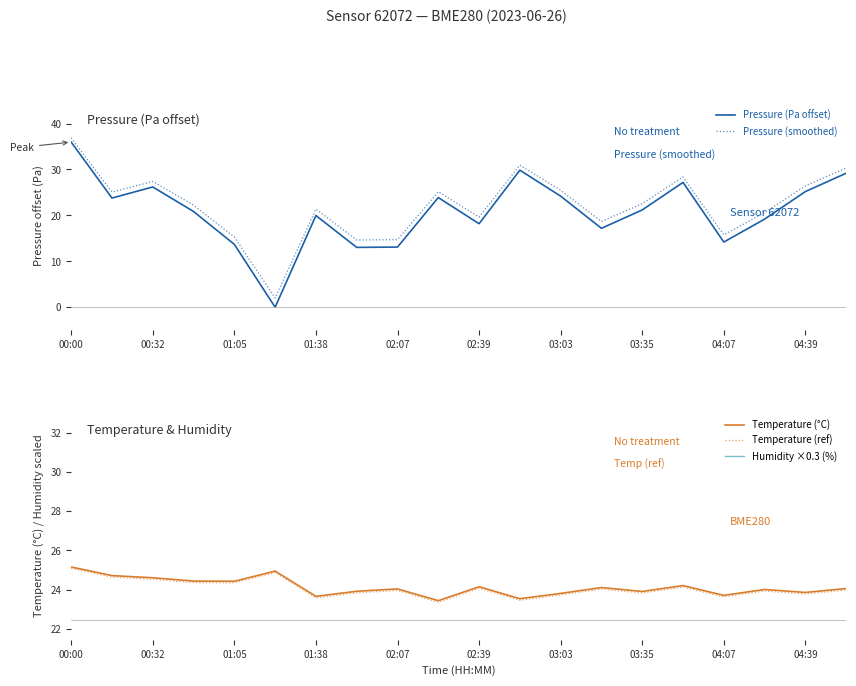

What is the highest value of the Pressure (Pa offset) series?

36.0